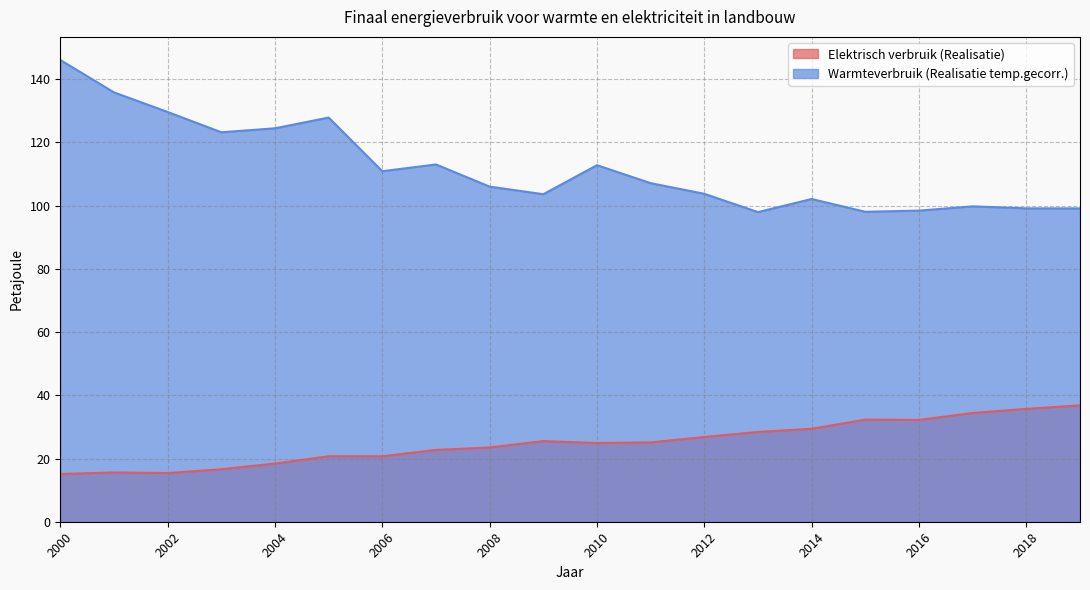

At how many categories does at least one series exceed 120?

6